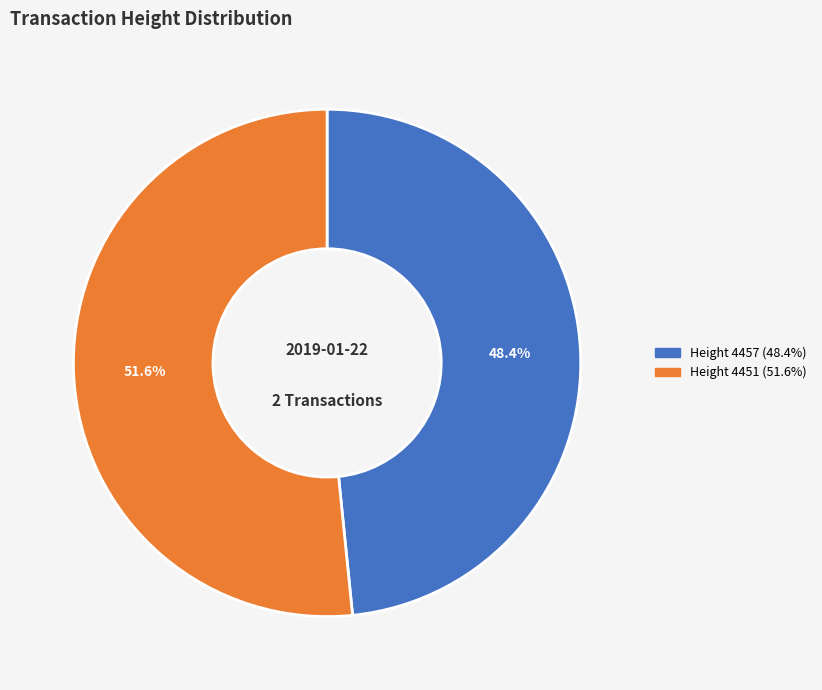

Is there a majority slice in this chart?

Yes